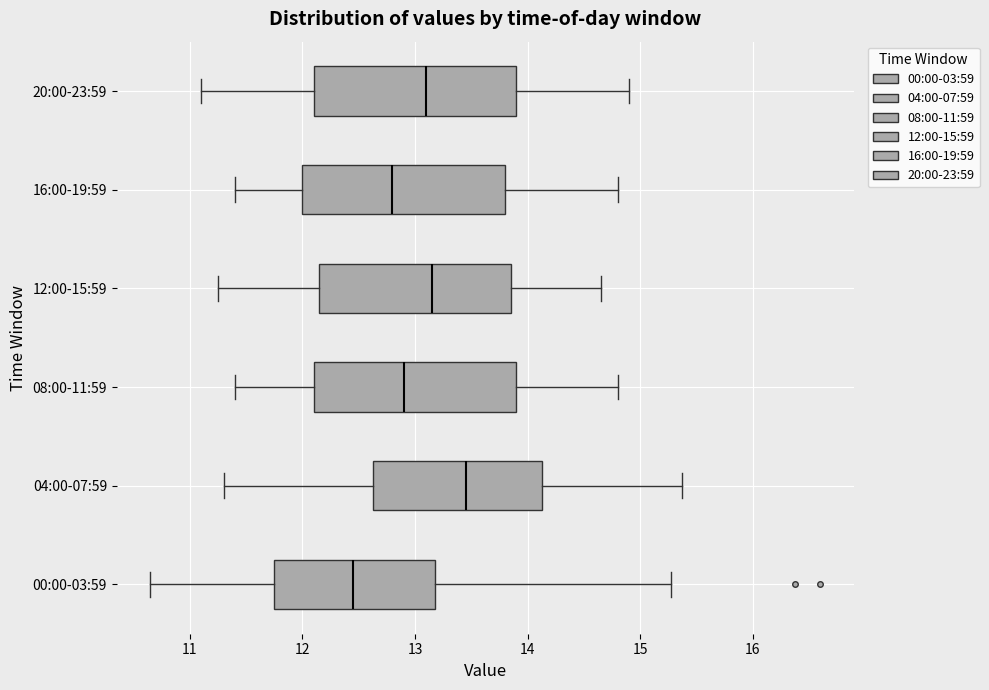

Reading bottom to top, read every box against the x-axis: the position of its median line, the range the box covers, and the ends of its whiskers. The values are not printed on the chart, so give them approximately, as read against the axis.

00:00-03:59: median 12.5, box 11.8 to 13.2, whiskers 10.7 to 15.3
04:00-07:59: median 13.5, box 12.6 to 14.1, whiskers 11.3 to 15.4
08:00-11:59: median 12.9, box 12.1 to 13.9, whiskers 11.4 to 14.8
12:00-15:59: median 13.2, box 12.2 to 13.9, whiskers 11.3 to 14.7
16:00-19:59: median 12.8, box 12.0 to 13.8, whiskers 11.4 to 14.8
20:00-23:59: median 13.1, box 12.1 to 13.9, whiskers 11.1 to 14.9